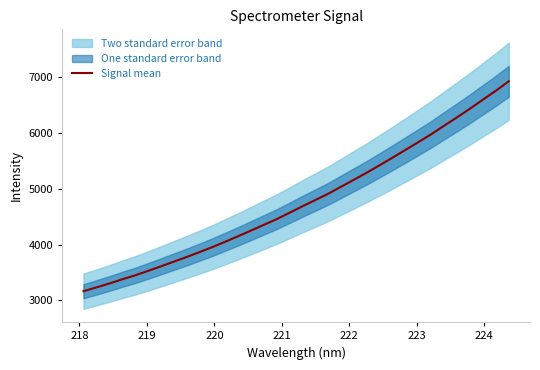

How many lines are shown in the chart?

1